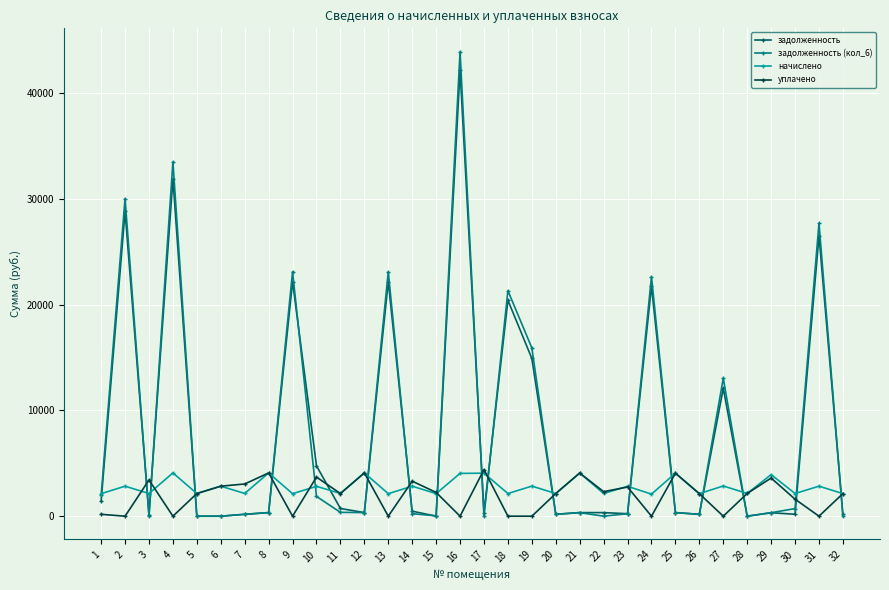

What is the value of the начислено point at the 5th from the left?

2141.2